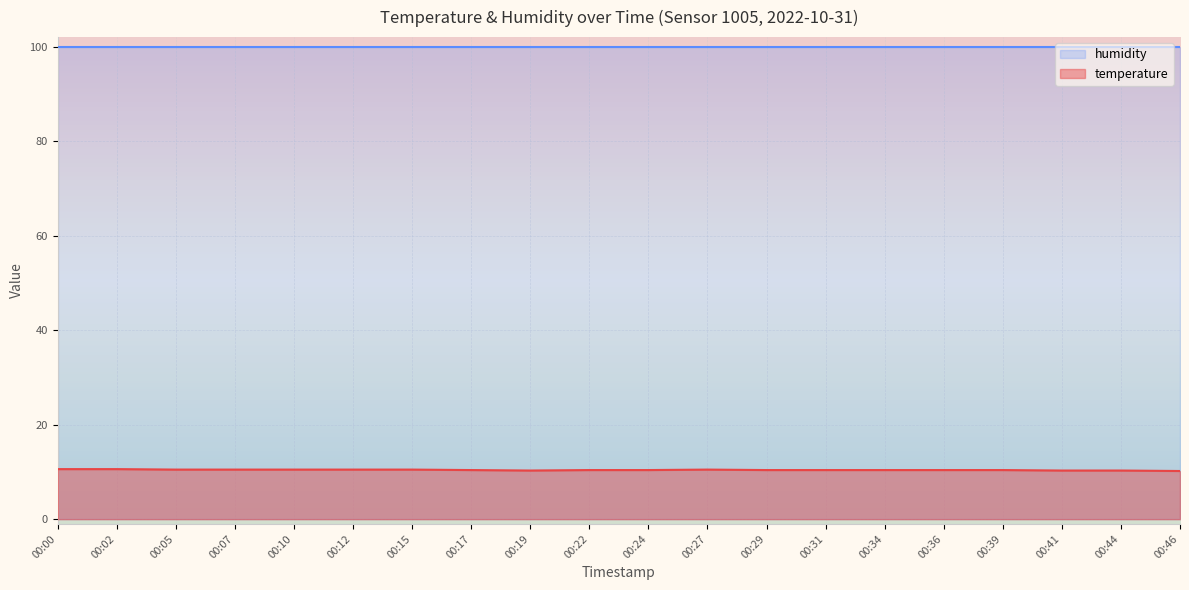

Rank the categories by value from lowest to highest.

00:46, 00:19, 00:41, 00:44, 00:17, 00:22, 00:24, 00:29, 00:31, 00:34, 00:36, 00:39, 00:05, 00:07, 00:10, 00:12, 00:15, 00:27, 00:00, 00:02